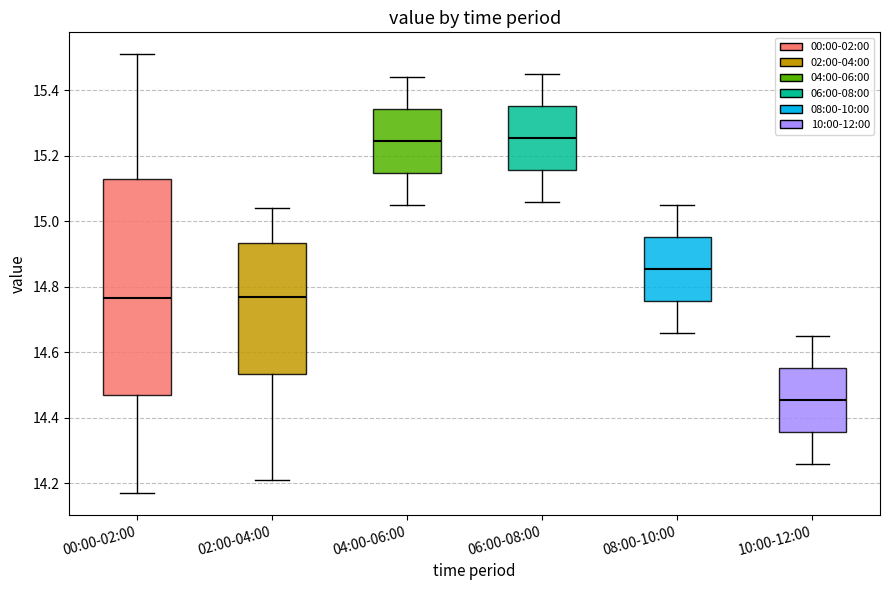

Reading left to right, transcribe this box plot: for each box, give where its median line is, the range the box spans, and where its two whiskers end, as read against the y-axis. The values are not printed on the chart, so give them approximately, as read against the axis.

00:00-02:00: median 14.76, box 14.48 to 15.14, whiskers 14.18 to 15.52
02:00-04:00: median 14.78, box 14.54 to 14.94, whiskers 14.22 to 15.04
04:00-06:00: median 15.24, box 15.14 to 15.34, whiskers 15.06 to 15.44
06:00-08:00: median 15.26, box 15.16 to 15.36, whiskers 15.06 to 15.46
08:00-10:00: median 14.86, box 14.76 to 14.96, whiskers 14.66 to 15.06
10:00-12:00: median 14.46, box 14.36 to 14.56, whiskers 14.26 to 14.66